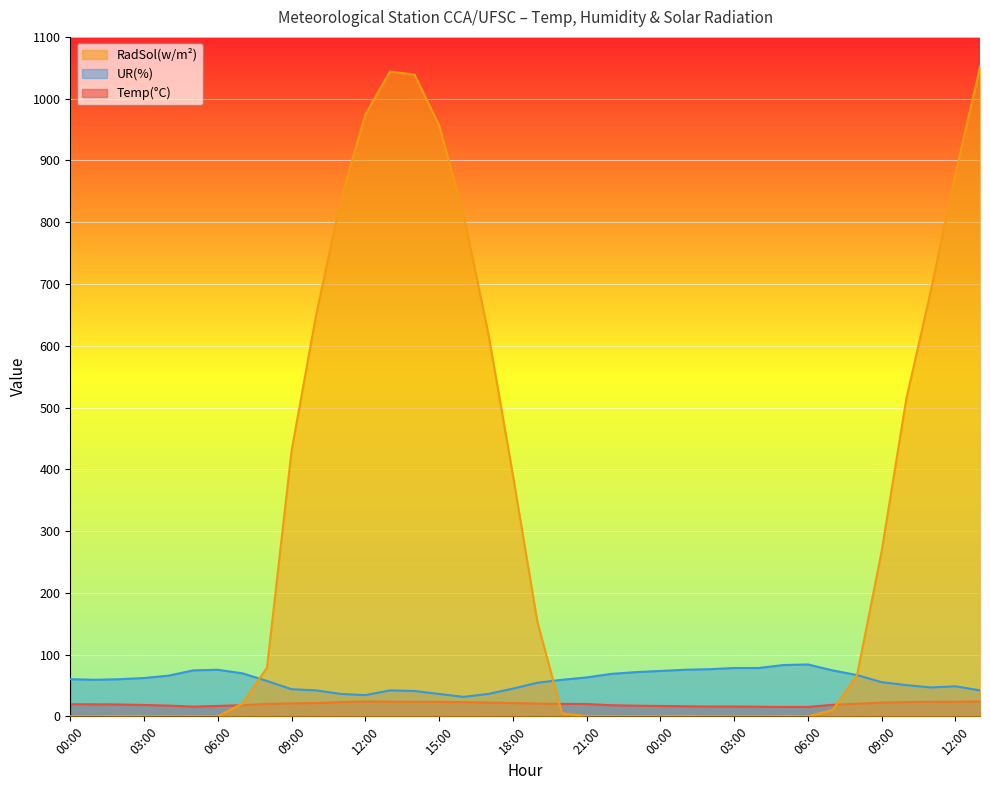

What is the sum of all Temp(°C) values?

755.8